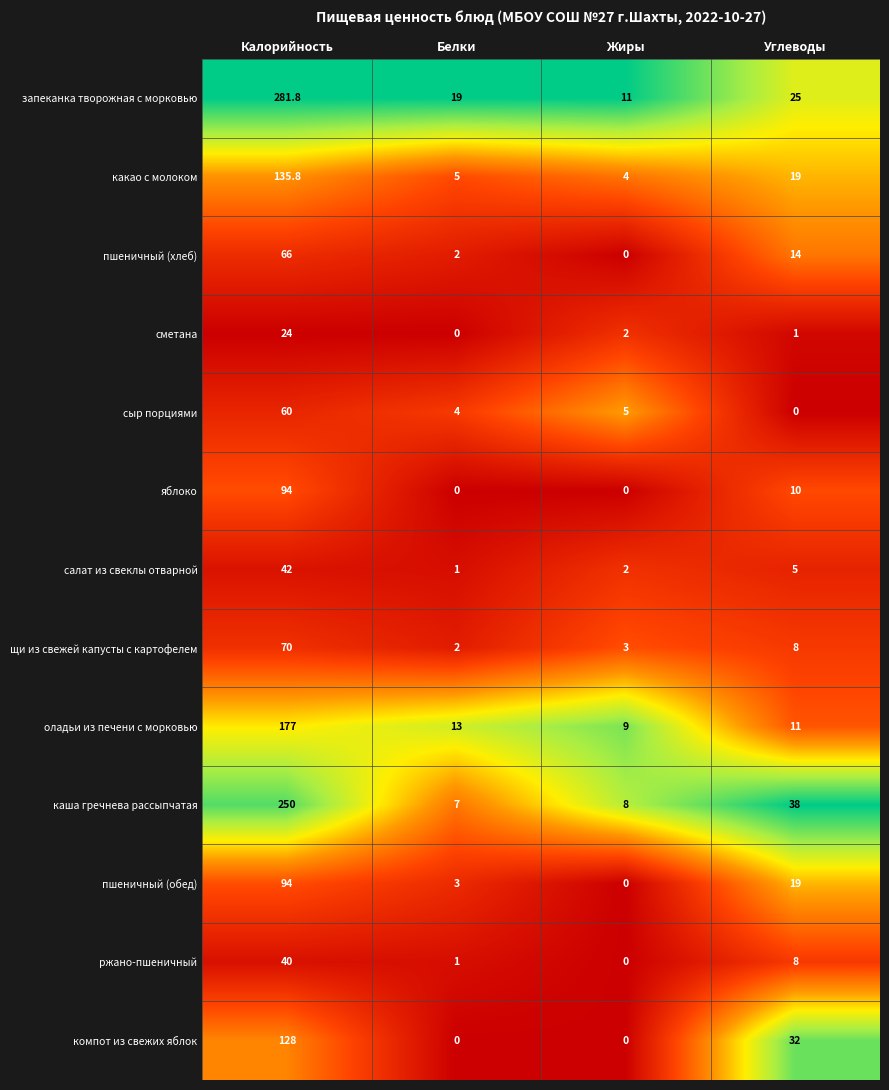

What is the spread (max minus min) of values at Углеводы?

38.0